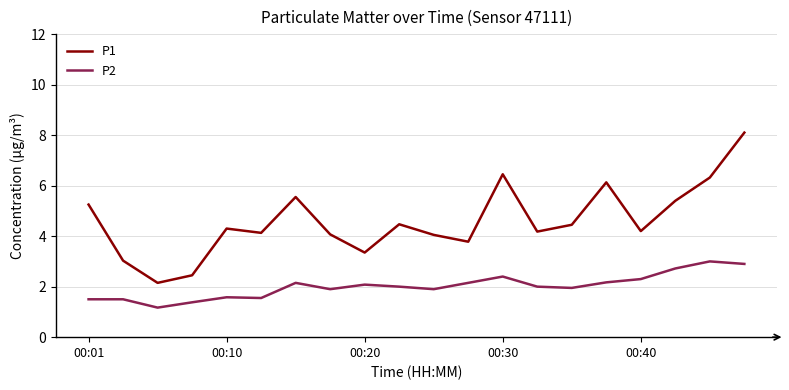

What is the maximum value for P2?

3.0